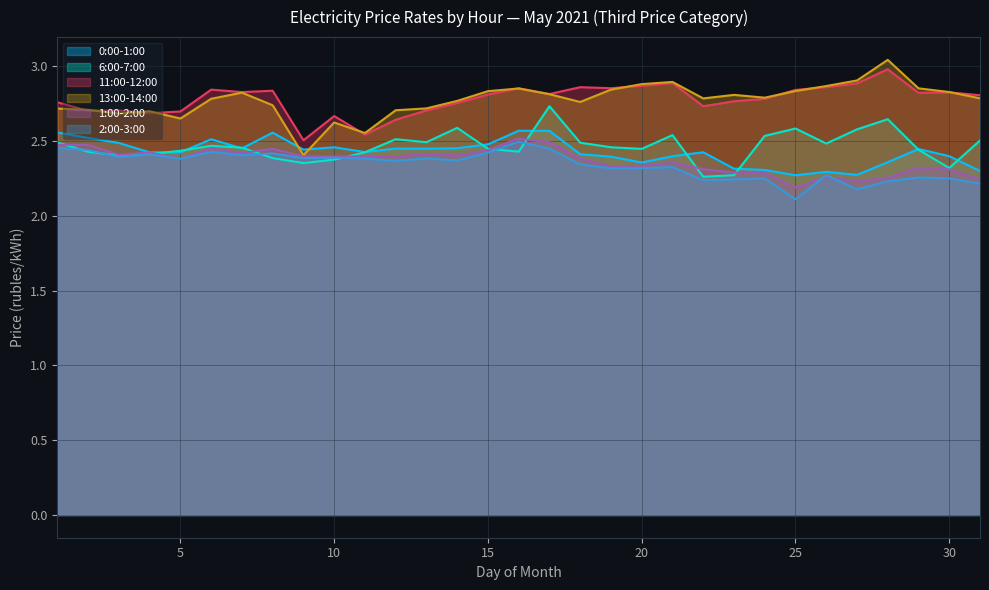

Reading right to left, extract all data points from this chart.

0:00-1:00: 31=2.3	30=2.4	29=2.4	28=2.4	27=2.3	26=2.3	25=2.3	24=2.3	23=2.3	22=2.4	21=2.4	20=2.4	19=2.4	18=2.4	17=2.6	16=2.6	15=2.5	14=2.5	13=2.4	12=2.5	11=2.4	10=2.5	9=2.4	8=2.6	7=2.5	6=2.5	5=2.4	4=2.4	3=2.5	2=2.5	1=2.6
6:00-7:00: 31=2.5	30=2.3	29=2.4	28=2.6	27=2.6	26=2.5	25=2.6	24=2.5	23=2.3	22=2.3	21=2.5	20=2.4	19=2.5	18=2.5	17=2.7	16=2.4	15=2.4	14=2.6	13=2.5	12=2.5	11=2.4	10=2.4	9=2.4	8=2.4	7=2.5	6=2.5	5=2.4	4=2.4	3=2.4	2=2.4	1=2.5
11:00-12:00: 31=2.8	30=2.8	29=2.8	28=3.0	27=2.9	26=2.9	25=2.8	24=2.8	23=2.8	22=2.7	21=2.9	20=2.9	19=2.9	18=2.9	17=2.8	16=2.9	15=2.8	14=2.8	13=2.7	12=2.6	11=2.5	10=2.7	9=2.5	8=2.8	7=2.8	6=2.8	5=2.7	4=2.7	3=2.7	2=2.7	1=2.8
13:00-14:00: 31=2.8	30=2.8	29=2.9	28=3.0	27=2.9	26=2.9	25=2.8	24=2.8	23=2.8	22=2.8	21=2.9	20=2.9	19=2.8	18=2.8	17=2.8	16=2.9	15=2.8	14=2.8	13=2.7	12=2.7	11=2.6	10=2.6	9=2.4	8=2.7	7=2.8	6=2.8	5=2.7	4=2.7	3=2.7	2=2.7	1=2.7
1:00-2:00: 31=2.2	30=2.3	29=2.3	28=2.3	27=2.2	26=2.3	25=2.2	24=2.3	23=2.3	22=2.3	21=2.4	20=2.3	19=2.3	18=2.4	17=2.5	16=2.5	15=2.4	14=2.4	13=2.4	12=2.4	11=2.4	10=2.4	9=2.4	8=2.4	7=2.4	6=2.5	5=2.4	4=2.4	3=2.4	2=2.5	1=2.5
2:00-3:00: 31=2.2	30=2.3	29=2.3	28=2.2	27=2.2	26=2.3	25=2.1	24=2.3	23=2.2	22=2.2	21=2.3	20=2.3	19=2.3	18=2.3	17=2.4	16=2.5	15=2.4	14=2.4	13=2.4	12=2.4	11=2.4	10=2.4	9=2.4	8=2.4	7=2.4	6=2.4	5=2.4	4=2.4	3=2.4	2=2.4	1=2.5